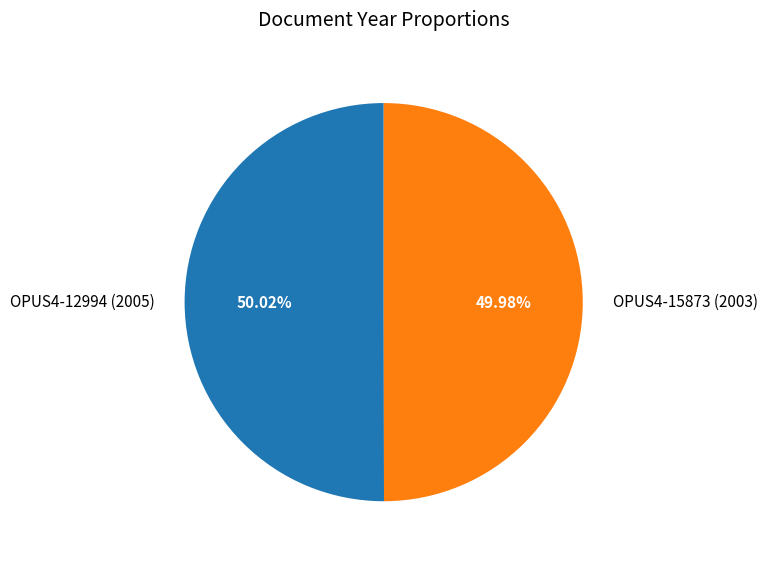

To the nearest percent, what percentage of the pie is OPUS4-12994?

50%